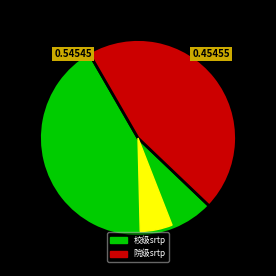

What is the ratio of the value at 院级srtp to the value at 校级srtp?

0.8